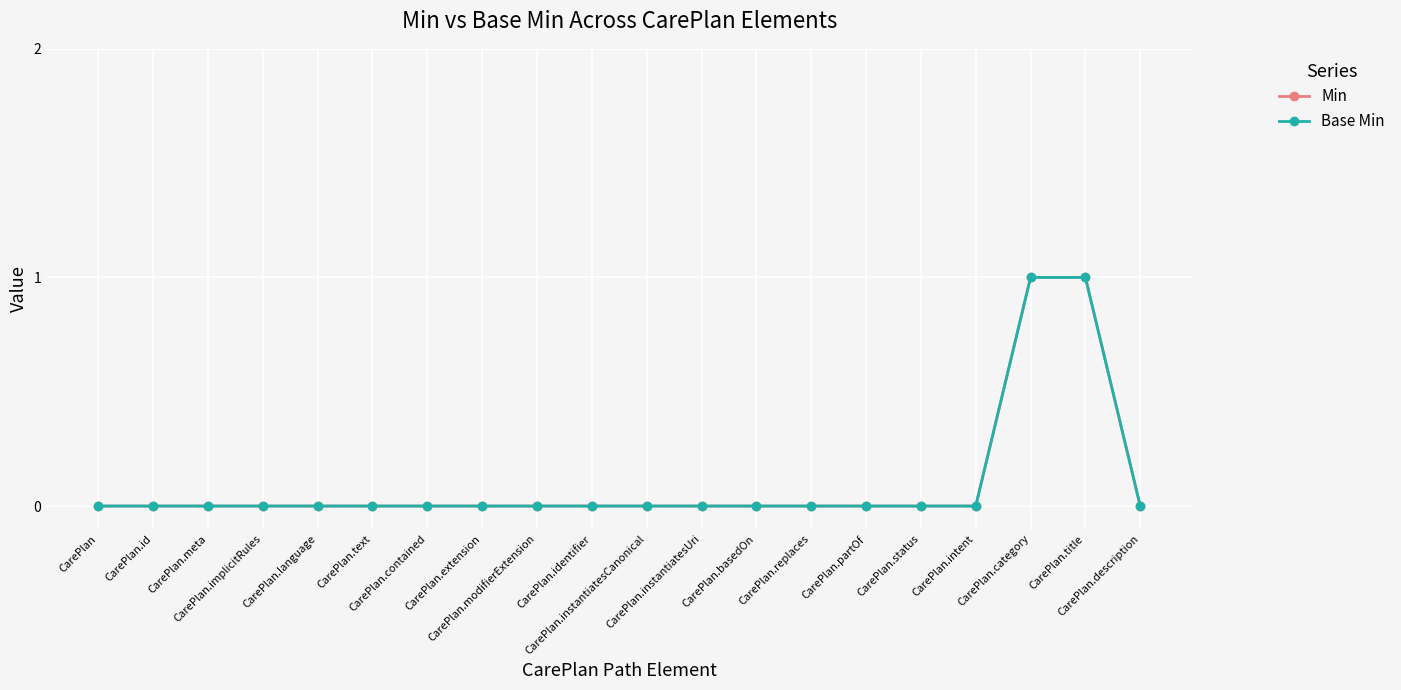

True or false: Min and Base Min intersect in this chart.

False